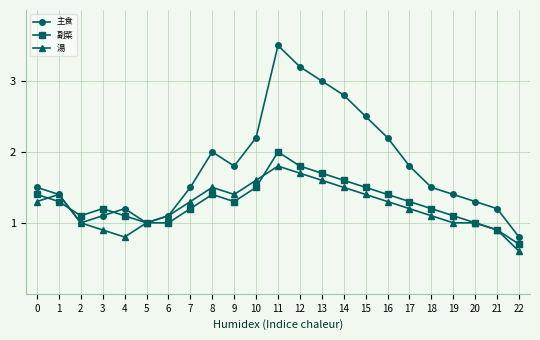

What is the approximate value of 主食 at 17?

1.8